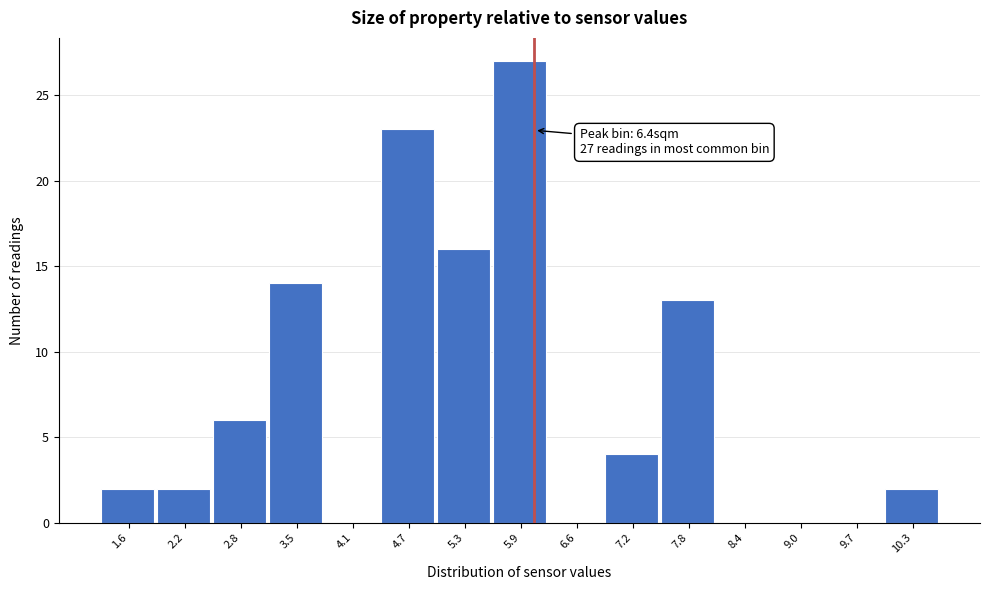

Reading left to right, list all the values displayed in this chart.

1.6=2	2.2=2	2.8=6	3.5=14	4.1=0	4.7=23	5.3=16	5.9=27	6.6=0	7.2=4	7.8=13	8.4=0	9.0=0	9.7=0	10.3=2